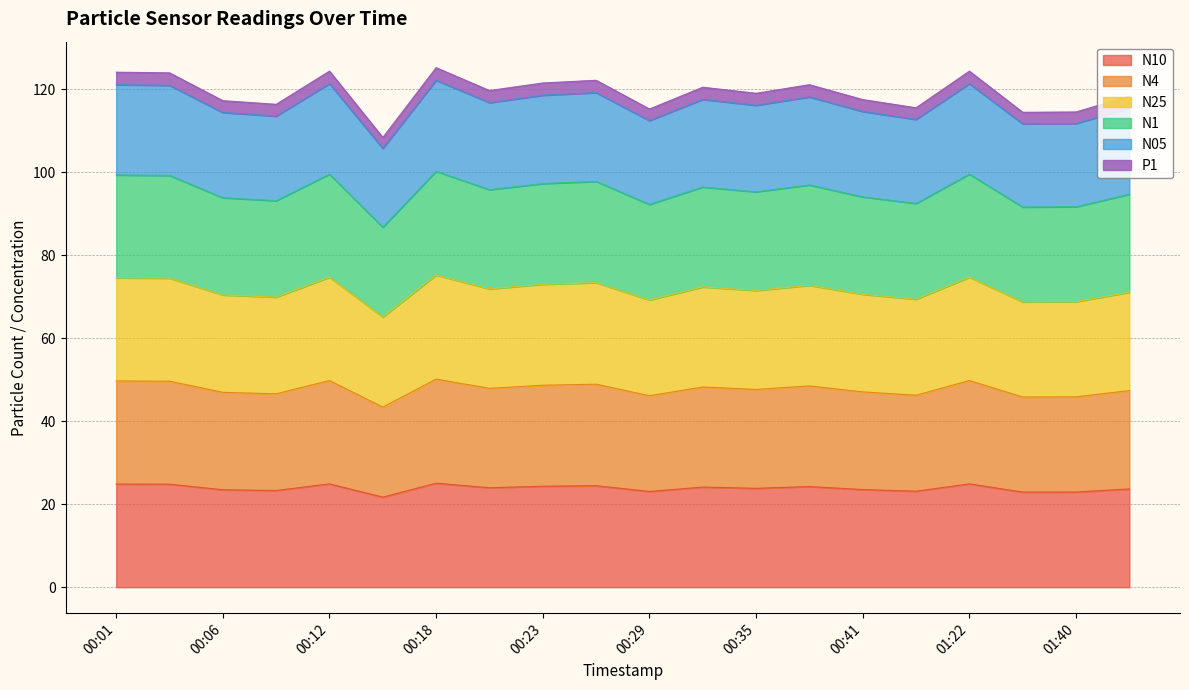

True or false: N1 and N4 cross at least once.

False